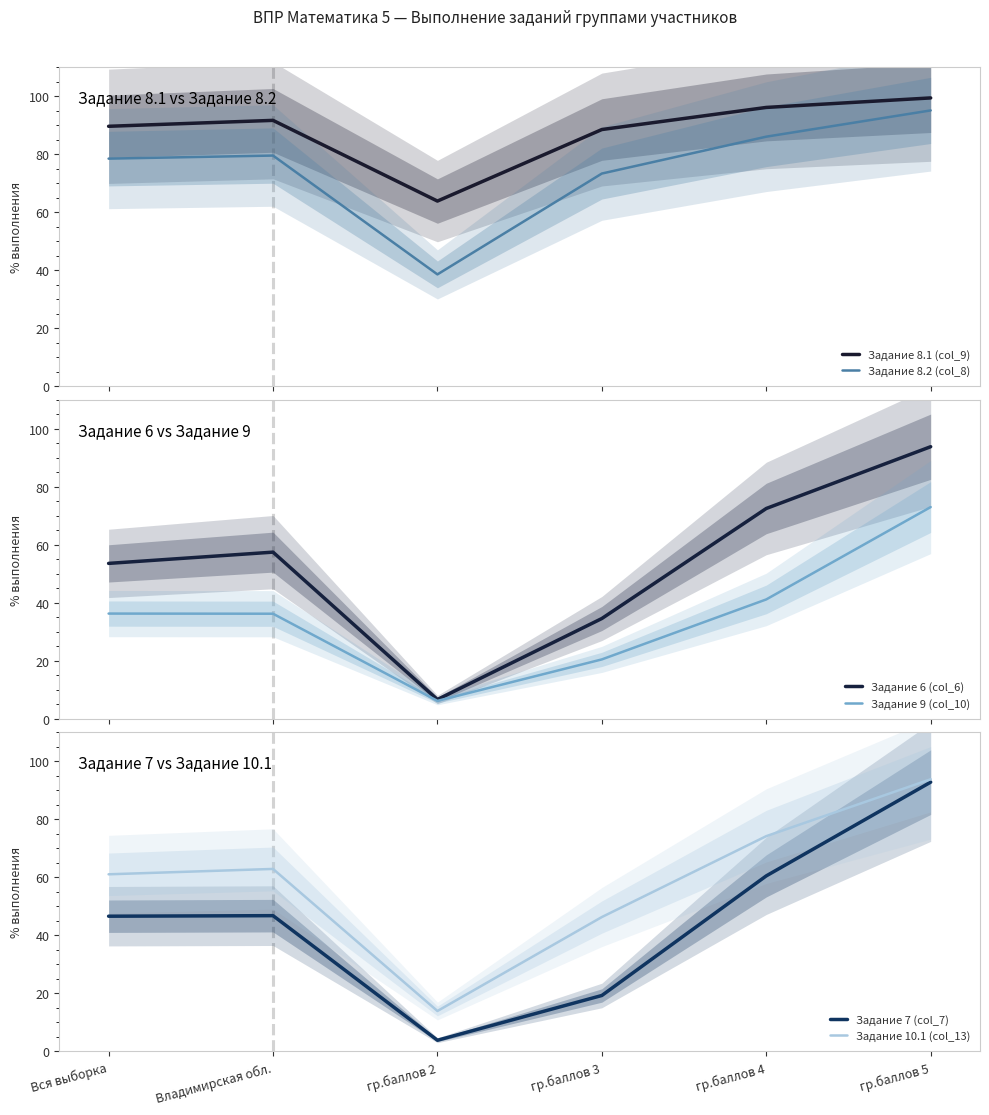

What is the average value of the Задание 8.1 (col_9) series?

88.1